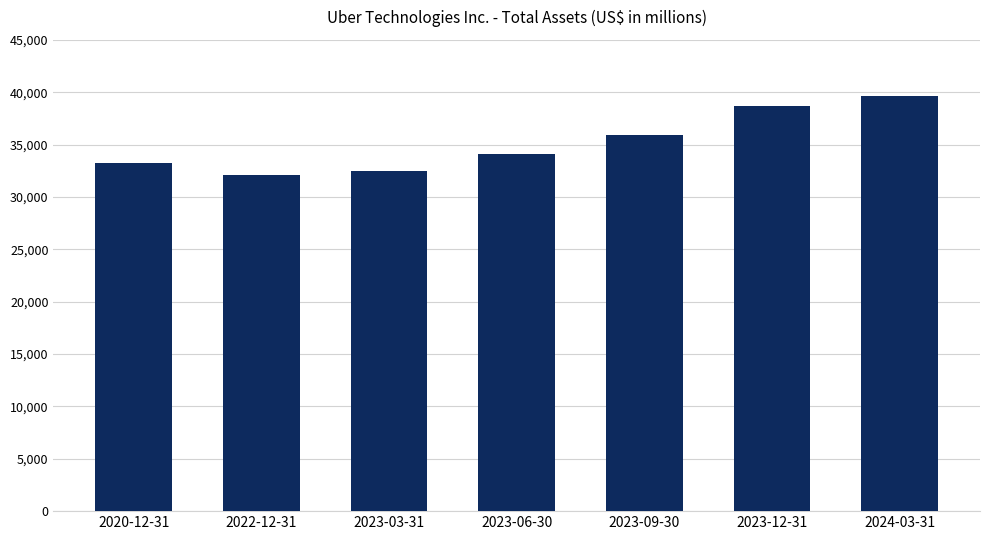

Are the bars horizontal?

No